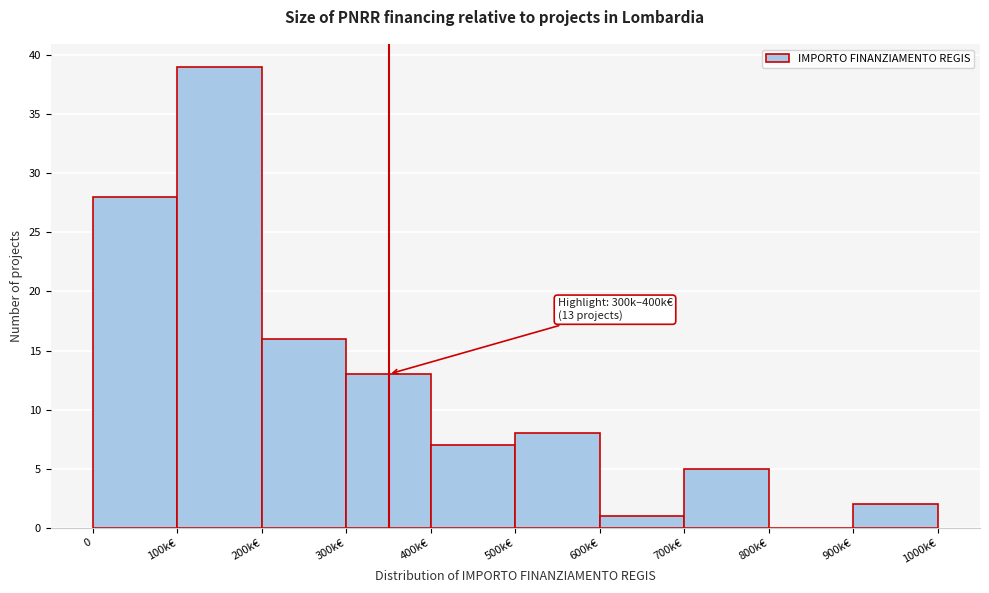

Reading right to left, transcribe all the data shown in this chart.

900k€=2	800k€=0	700k€=5	600k€=1	500k€=8	400k€=7	300k€=13	200k€=16	100k€=39	0=28